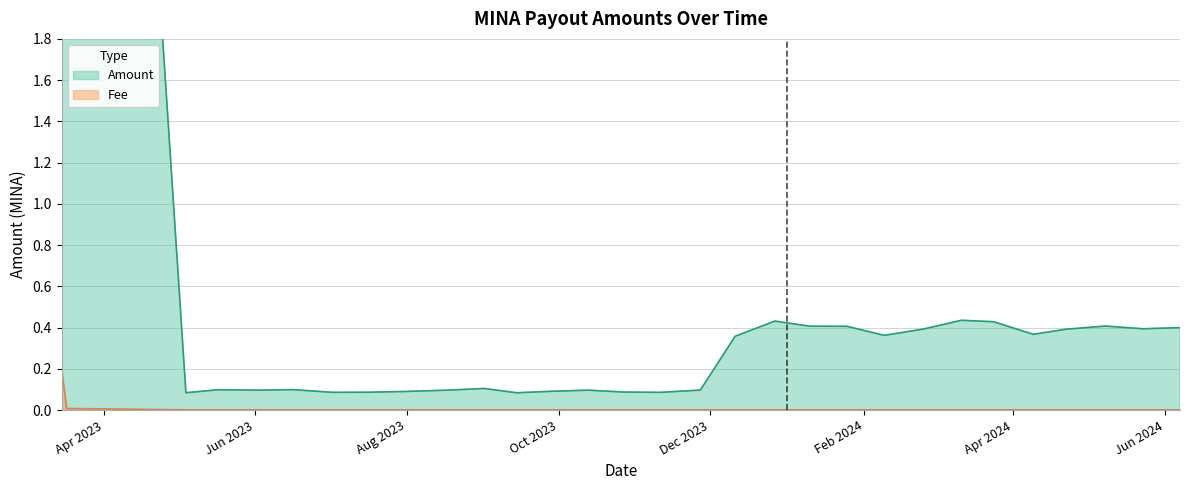

What is the difference between the maximum and minimum values in the Amount series?

8.8